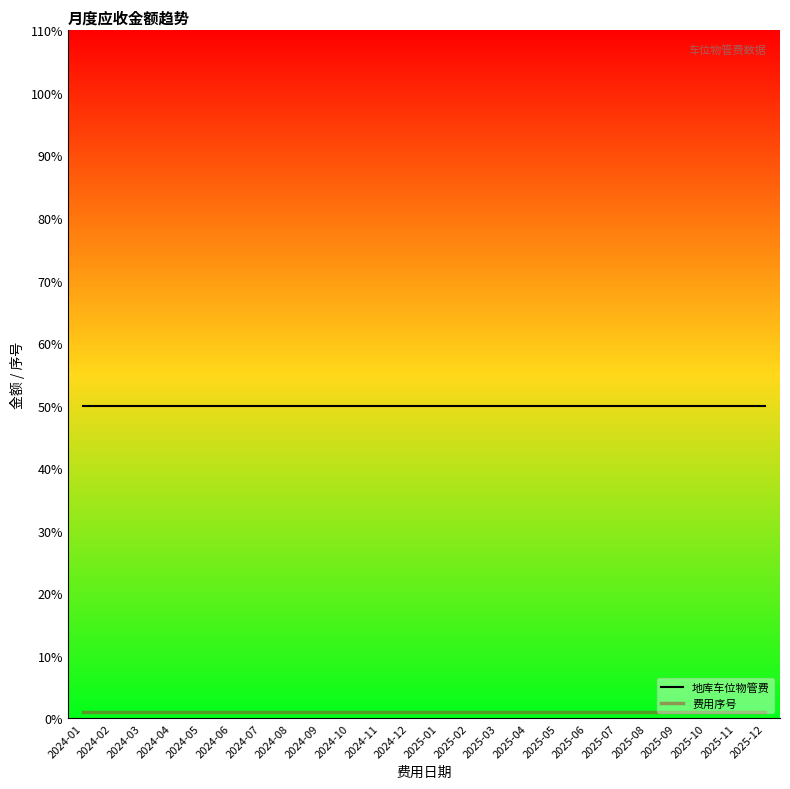

What is the maximum value shown in the chart?

50